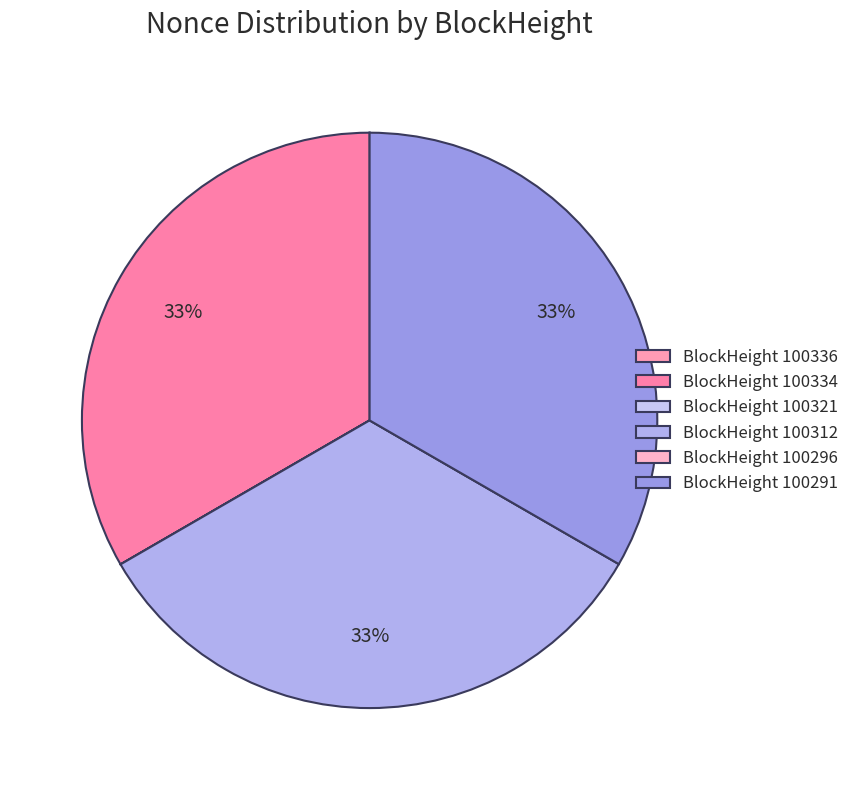

To the nearest percent, what is the difference between the largest and smallest slice percentages?

33%